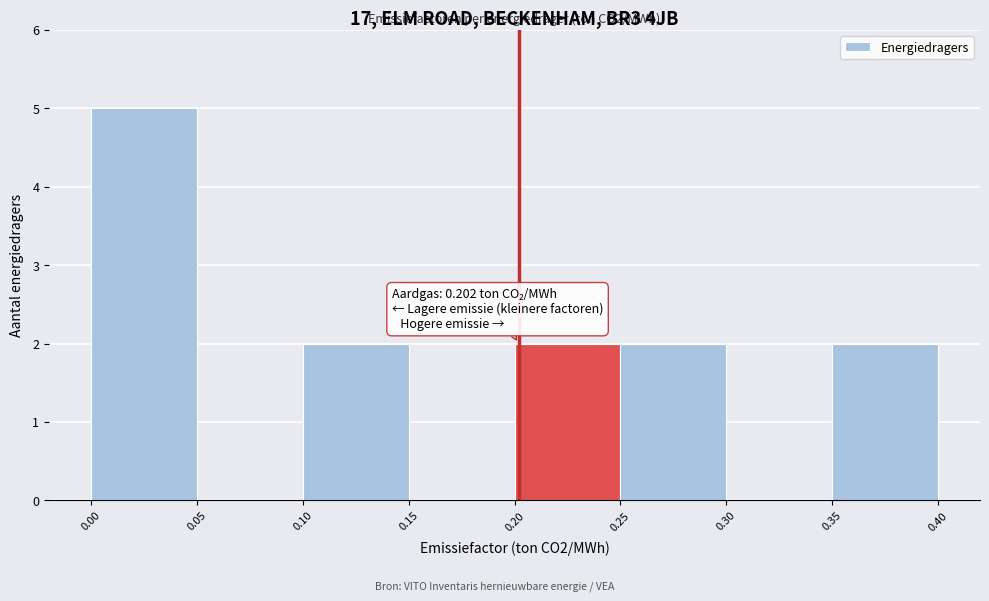

Which range on the x-axis has the tallest bar?

0.00 to 0.05